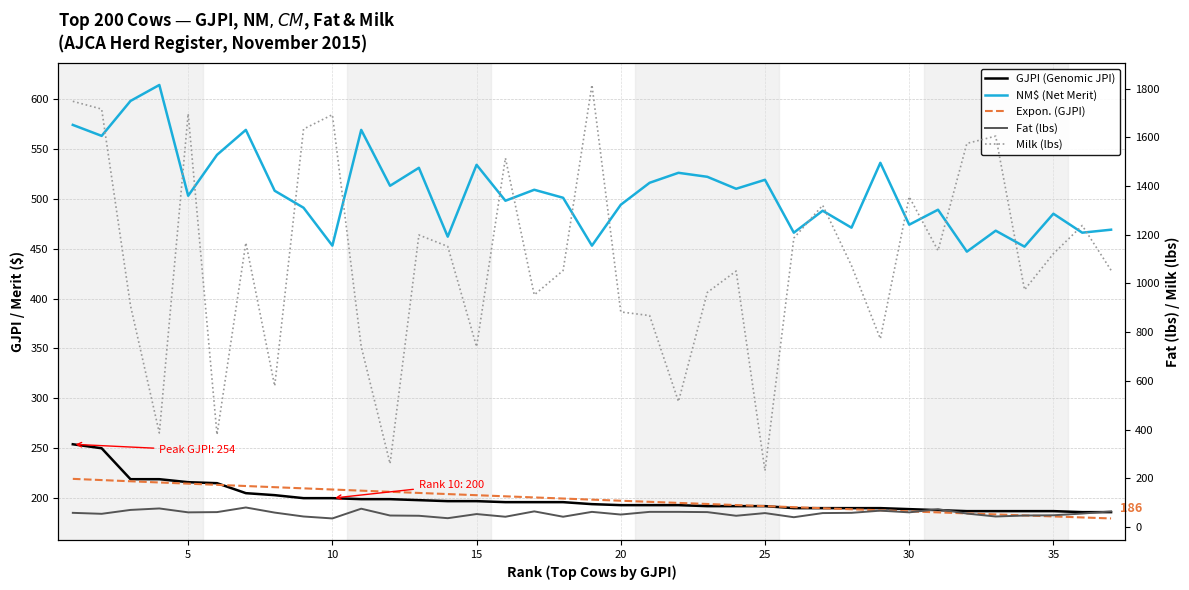

True or false: Expon. (GJPI) and GJPI (Genomic JPI) intersect in this chart.

True